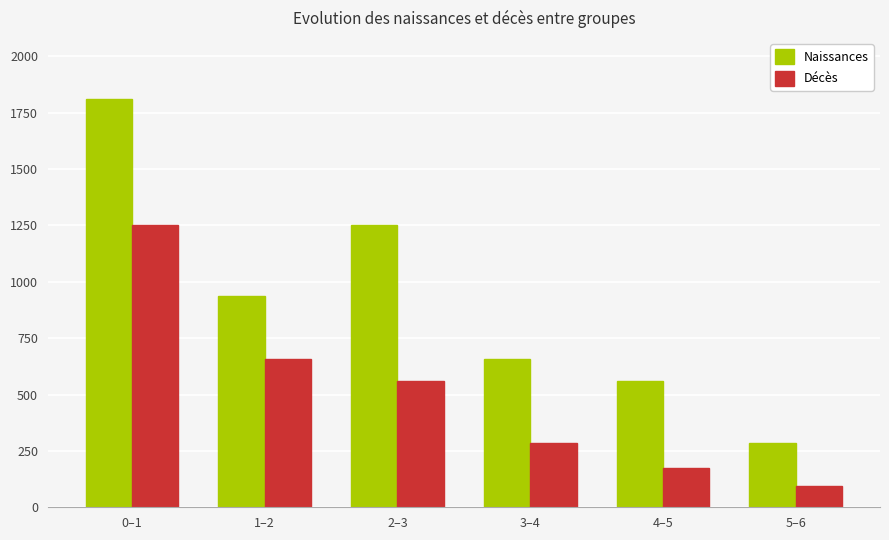

Reading right to left, list all the values displayed in this chart.

Naissances: 5–6=283	4–5=559	3–4=656	2–3=1251	1–2=939	0–1=1810
Décès: 5–6=94	4–5=172	3–4=283	2–3=559	1–2=656	0–1=1251